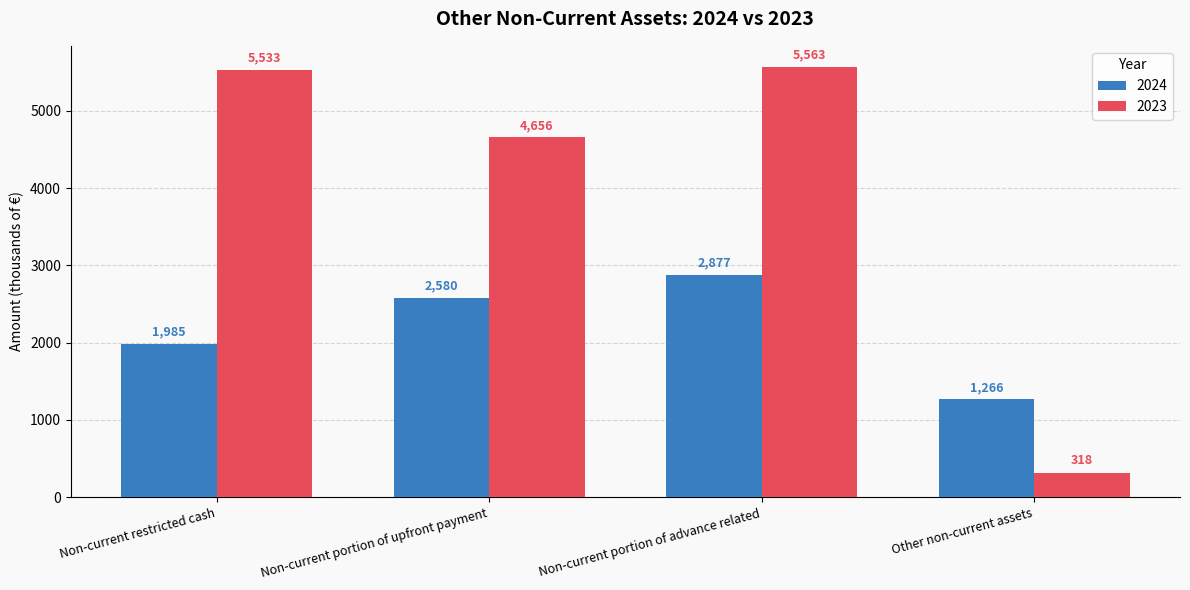

What is the highest value of the 2023 series?

5563